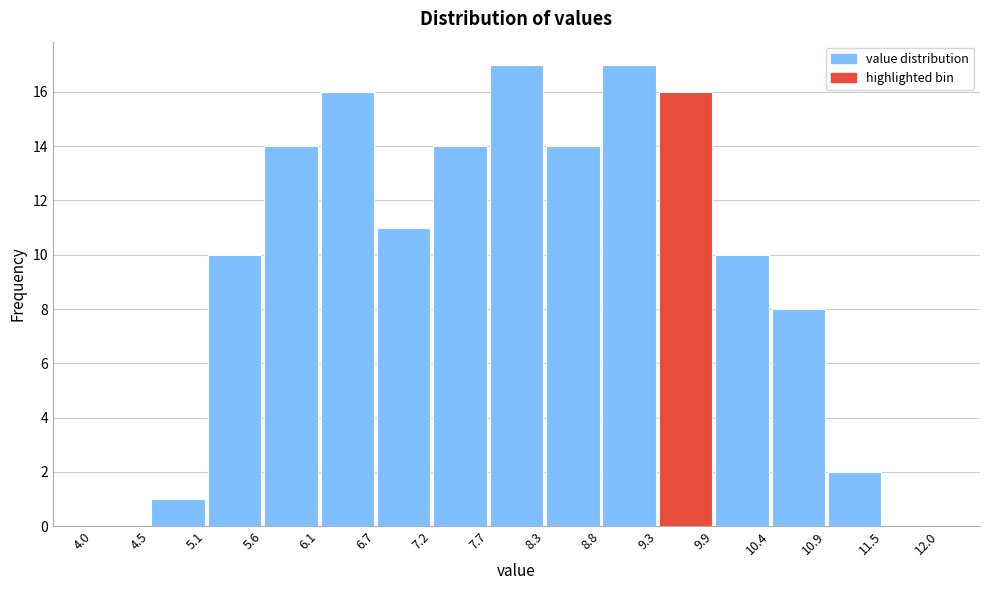

How tall is the bar that spans 10.9 to 11.5 on the x-axis? The values are not printed on the chart, so give them approximately, as read against the axis.

2